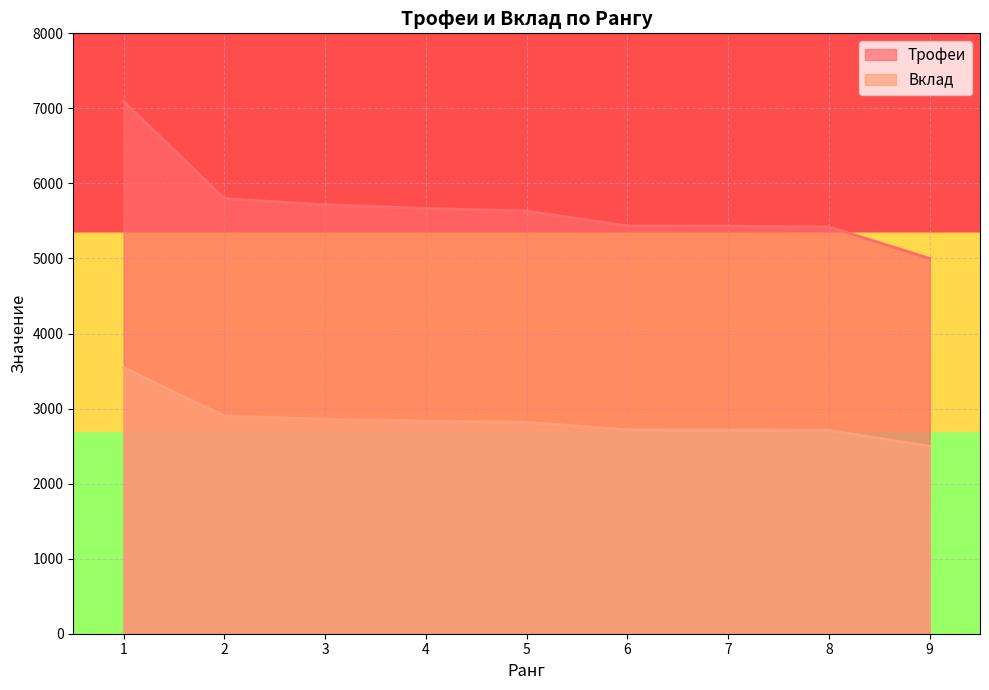

What are all the series names shown in the legend?

Трофеи, Вклад